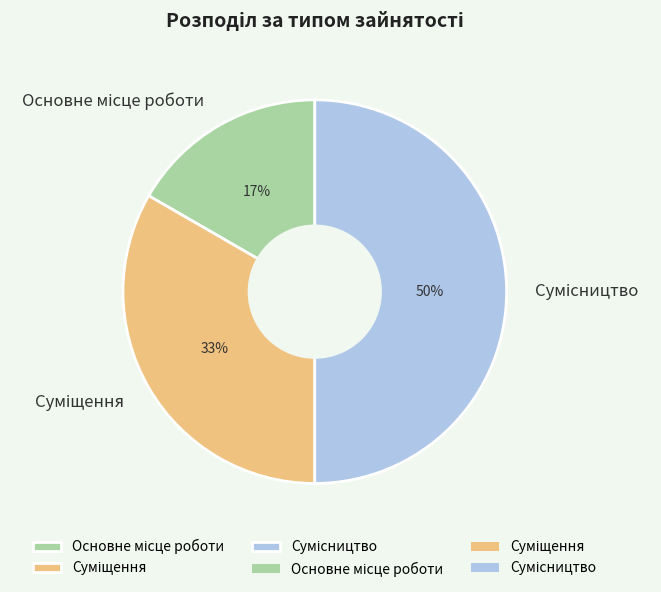

Count the number of slices in the pie.

3